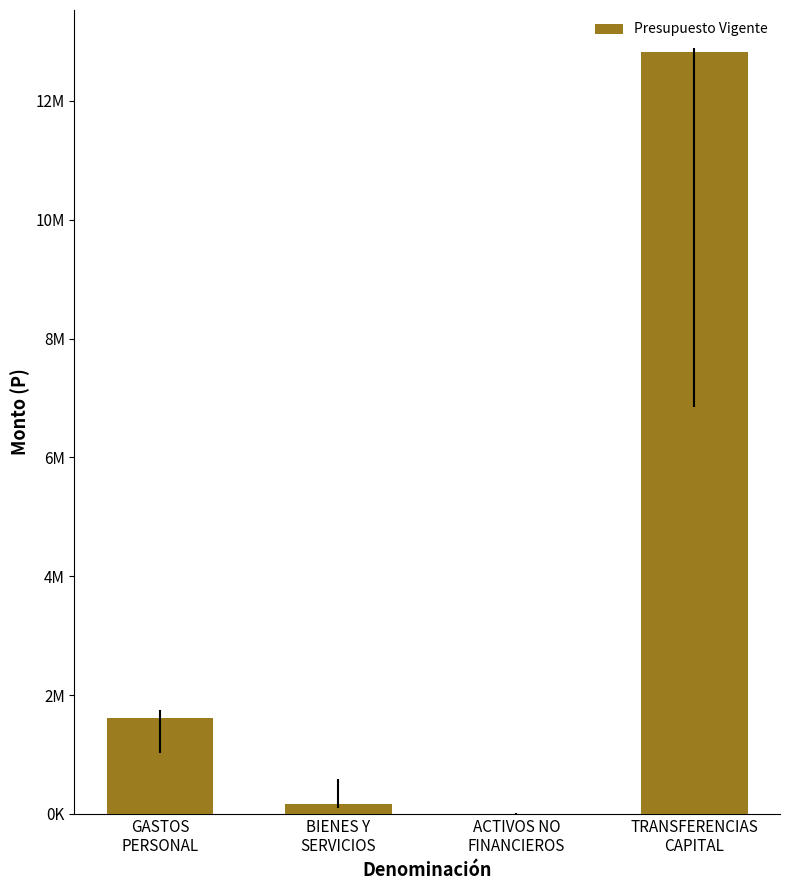

Which has a higher value, GASTOS
PERSONAL or TRANSFERENCIAS
CAPITAL?

TRANSFERENCIAS
CAPITAL